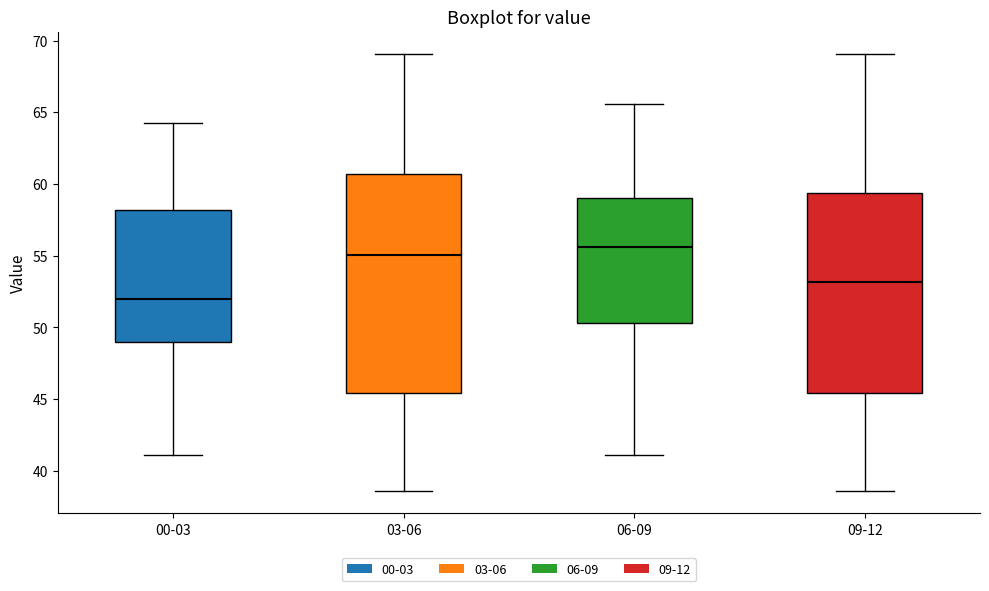

Reading left to right, read every box against the y-axis: the position of its median line, the range the box covers, and the ends of its whiskers. The values are not printed on the chart, so give them approximately, as read against the axis.

00-03: median 52.0, box 49.0 to 58.0, whiskers 41.0 to 64.5
03-06: median 55.0, box 45.5 to 60.5, whiskers 38.5 to 69.0
06-09: median 55.5, box 50.5 to 59.0, whiskers 41.0 to 65.5
09-12: median 53.0, box 45.5 to 59.5, whiskers 38.5 to 69.0